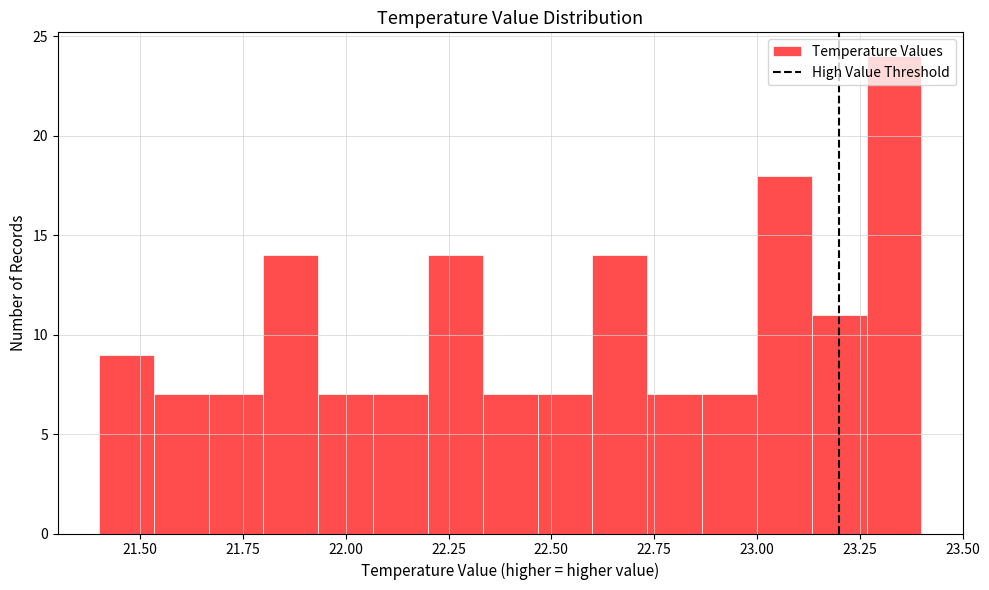

Read against the x-axis, roughly where is the centre of the tallest bar?

23.35